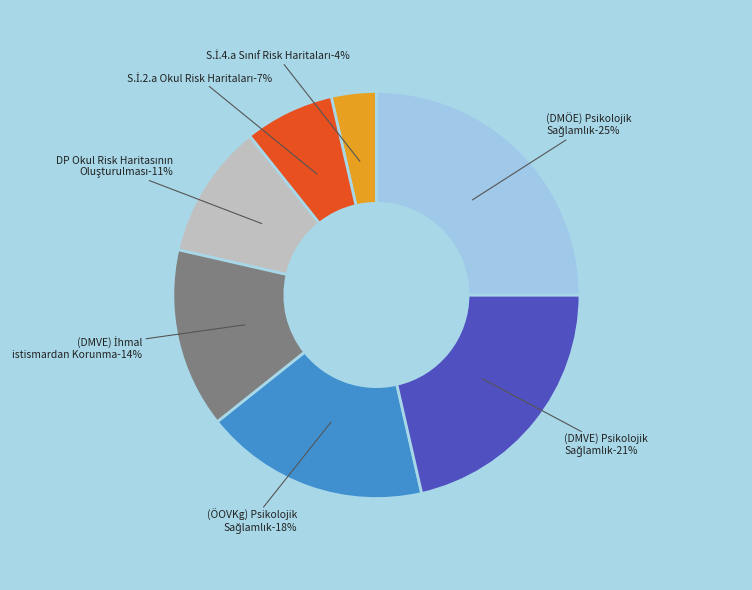

Is S.İ.4.a Sınıf Risk Haritaları the majority of the pie?

No